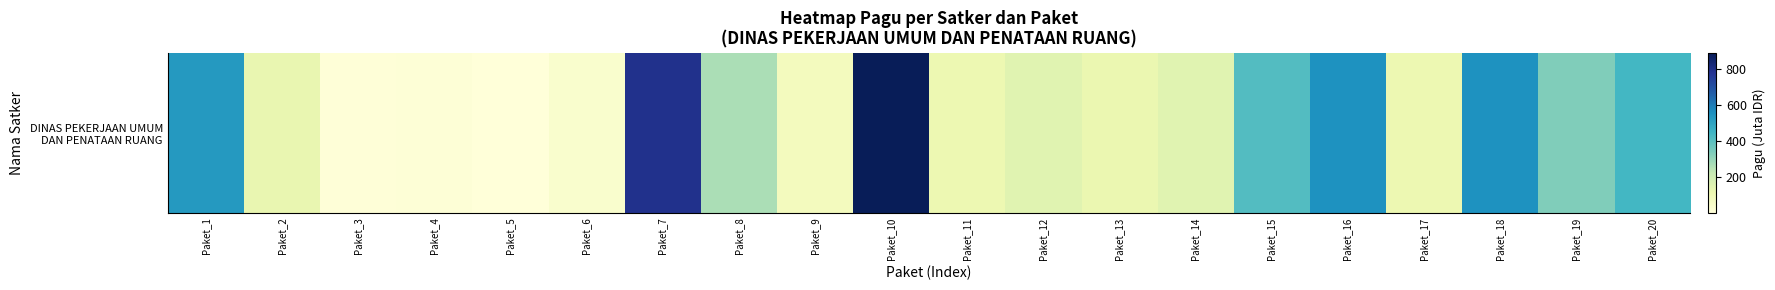

Reading left to right, transcribe all the data shown in this chart.

Paket_1=529.6	Paket_2=128.3	Paket_3=8.2	Paket_4=12.6	Paket_5=4.0	Paket_6=37.4	Paket_7=790.8	Paket_8=269.5	Paket_9=79.2	Paket_10=888.2	Paket_11=112.5	Paket_12=150.0	Paket_13=120.0	Paket_14=150.0	Paket_15=412.5	Paket_16=550.0	Paket_17=112.5	Paket_18=550.0	Paket_19=335.5	Paket_20=440.0